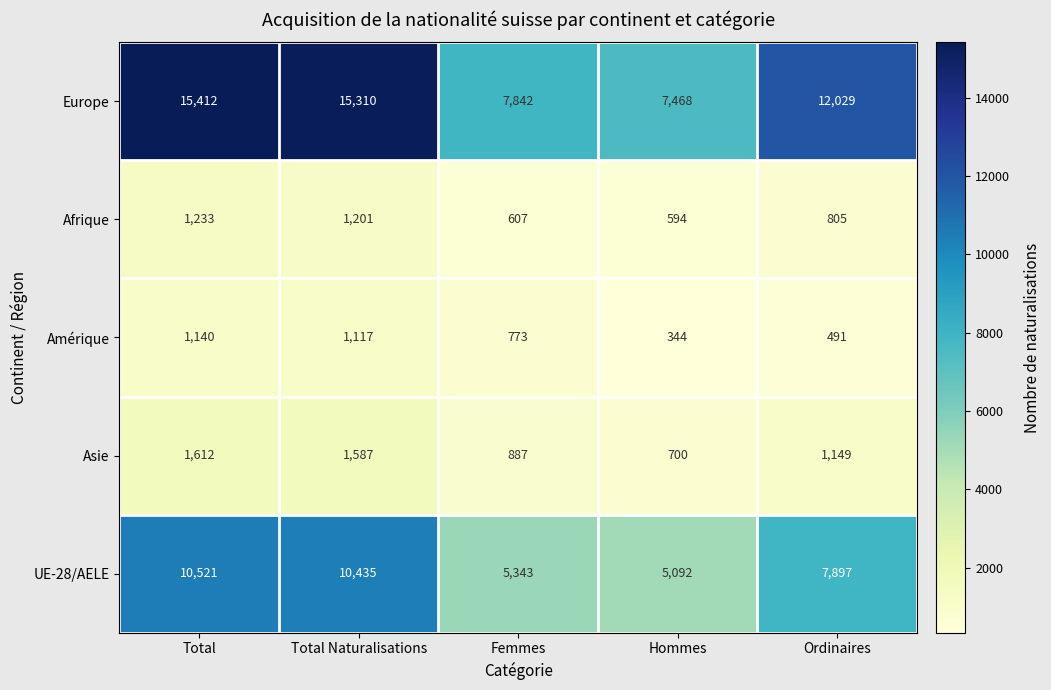

What is the spread (max minus min) of values at Ordinaires?

11538